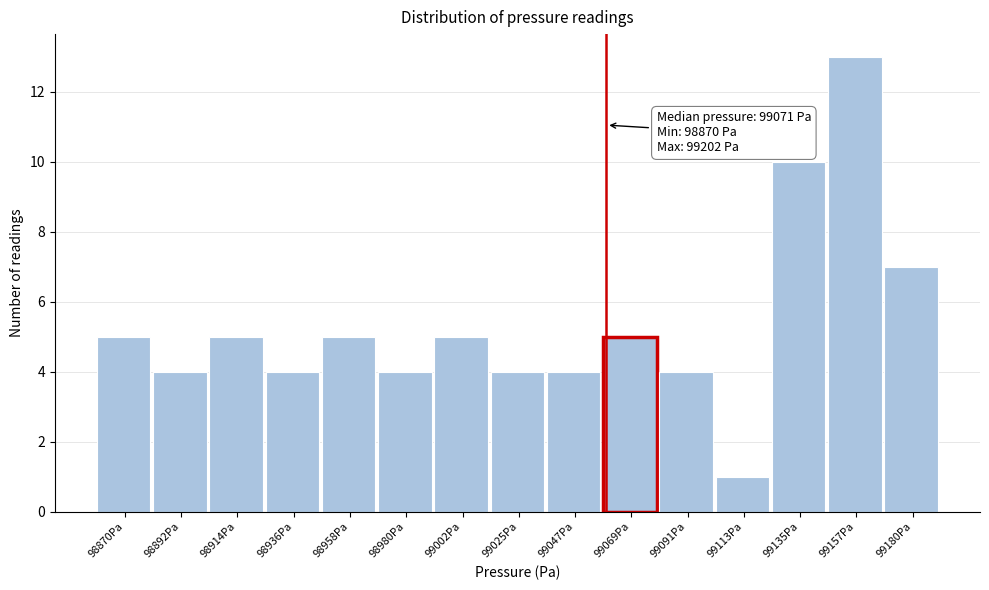

Reading left to right, extract all data points from this chart.

98870Pa=5	98892Pa=4	98914Pa=5	98936Pa=4	98958Pa=5	98980Pa=4	99002Pa=5	99025Pa=4	99047Pa=4	99069Pa=5	99091Pa=4	99113Pa=1	99135Pa=10	99157Pa=13	99180Pa=7